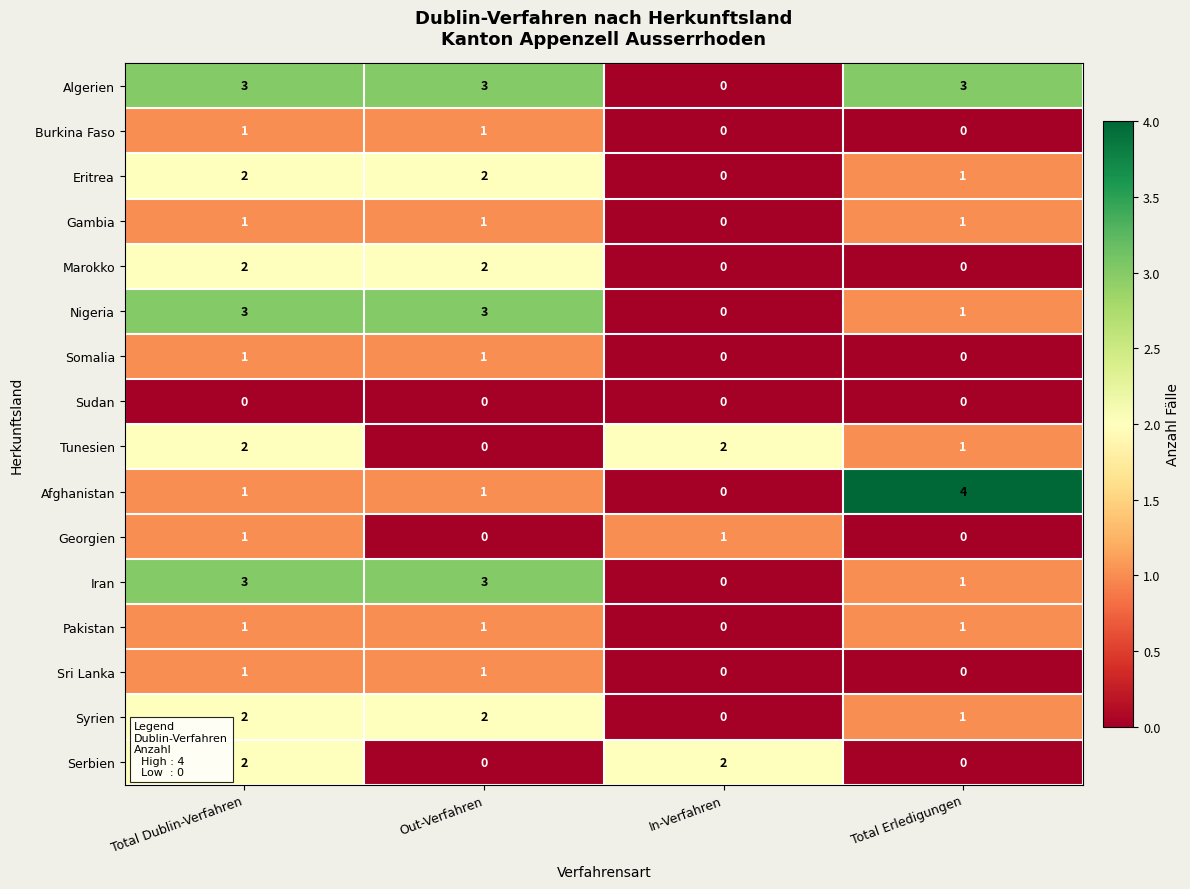

What is the difference between the highest and lowest values at Total Erledigungen?

4